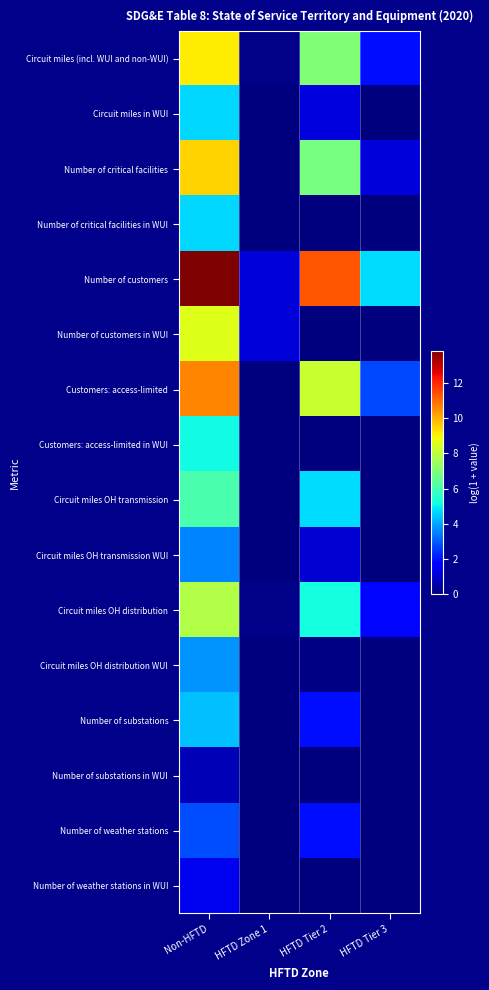

Between HFTD Tier 2 and HFTD Zone 1, which is larger?

HFTD Tier 2